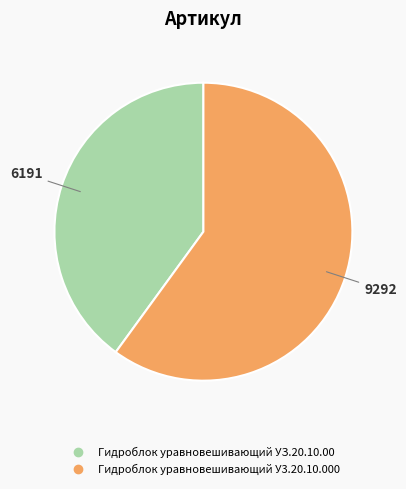

Does Гидроблок уравновешивающий УЗ.20.10.00 represent more than half of the total?

No